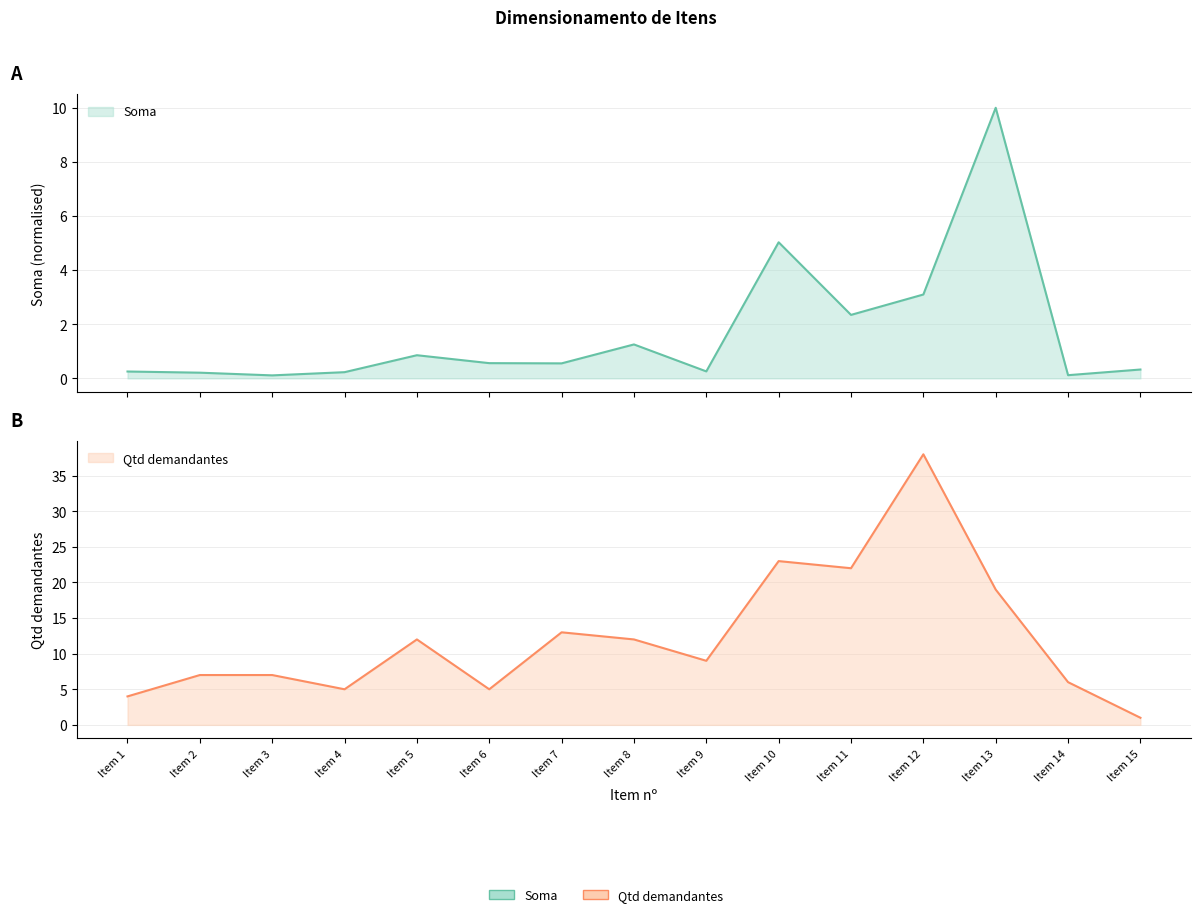

Where does the Qtd demandantes series first go above 9?

Item 5